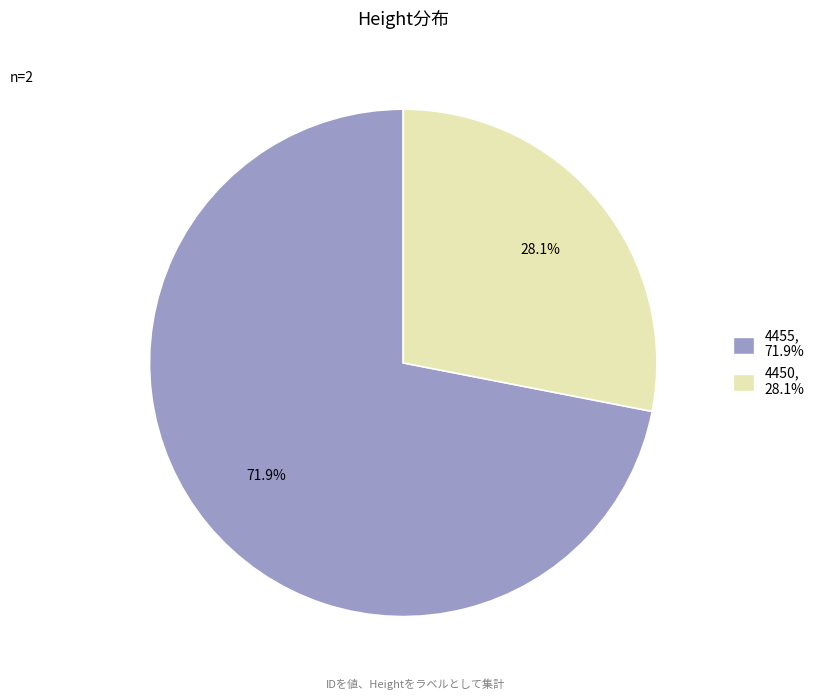

Does 4455 represent more than half of the total?

Yes